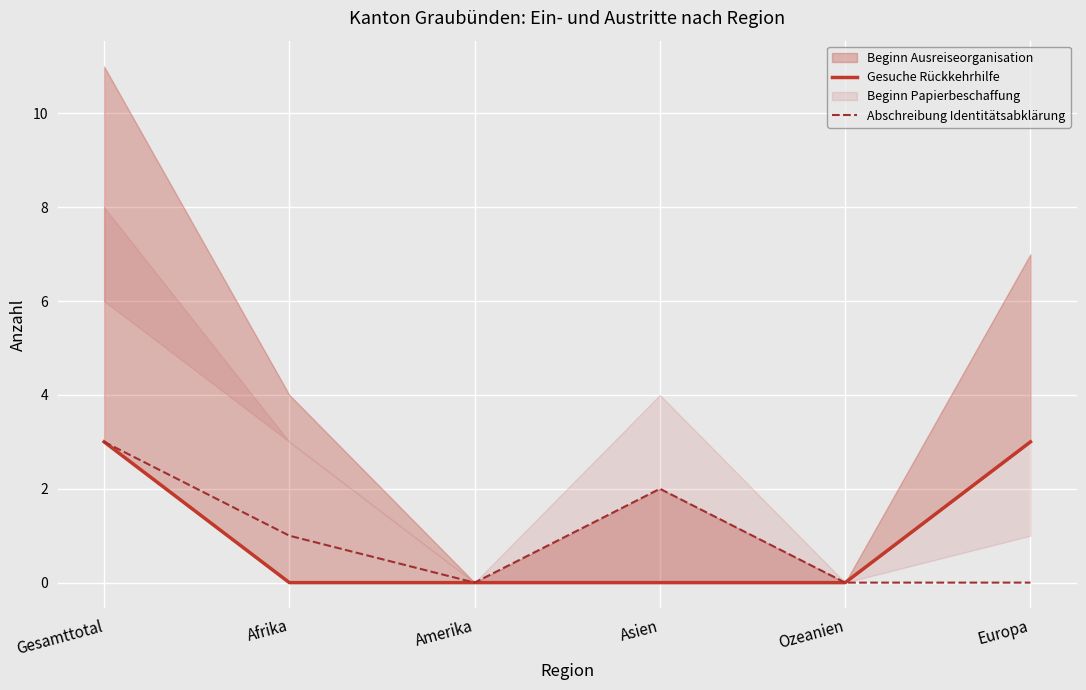

Reading left to right, extract all data points from this chart.

Gesuche Rückkehrhilfe: 3	0	0	0	0	3
Abschreibung Identitätsabklärung: 3	1	0	2	0	0